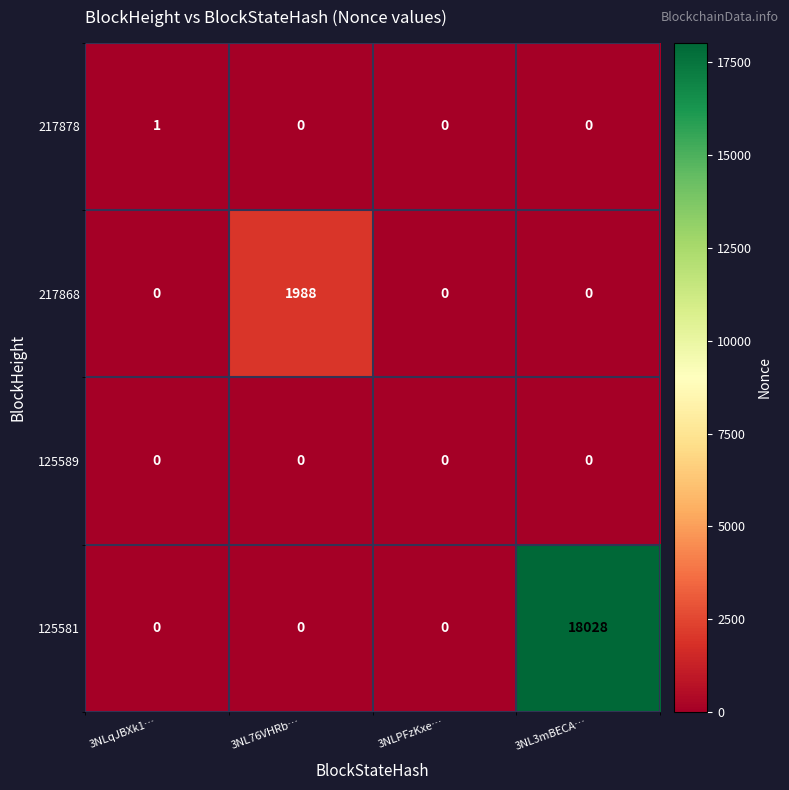

What is the average value of the 125581 series?

4507